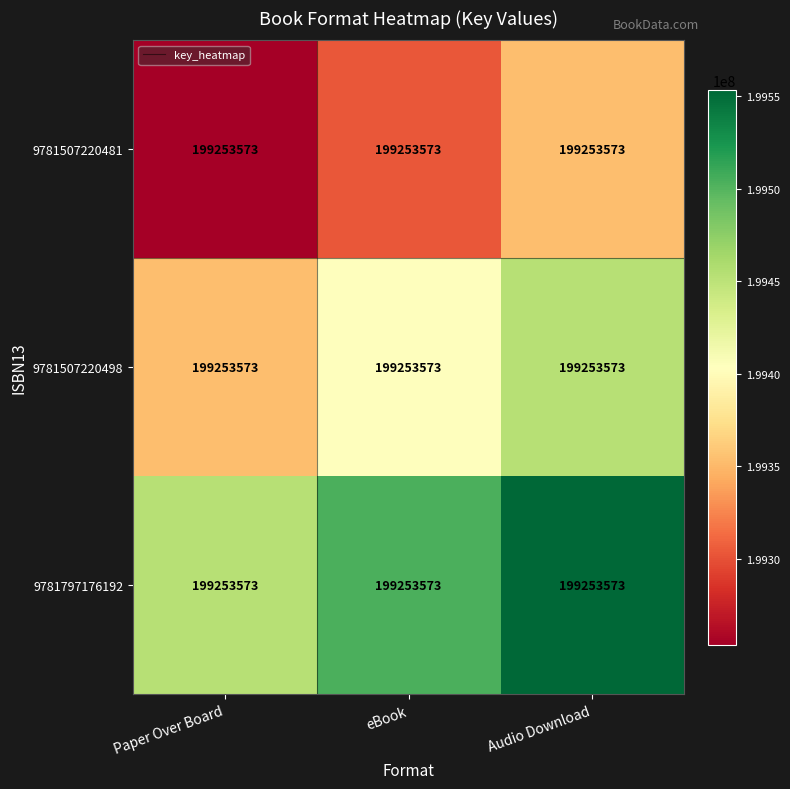

At which label is 9781507220498 closest to 199403573?

eBook